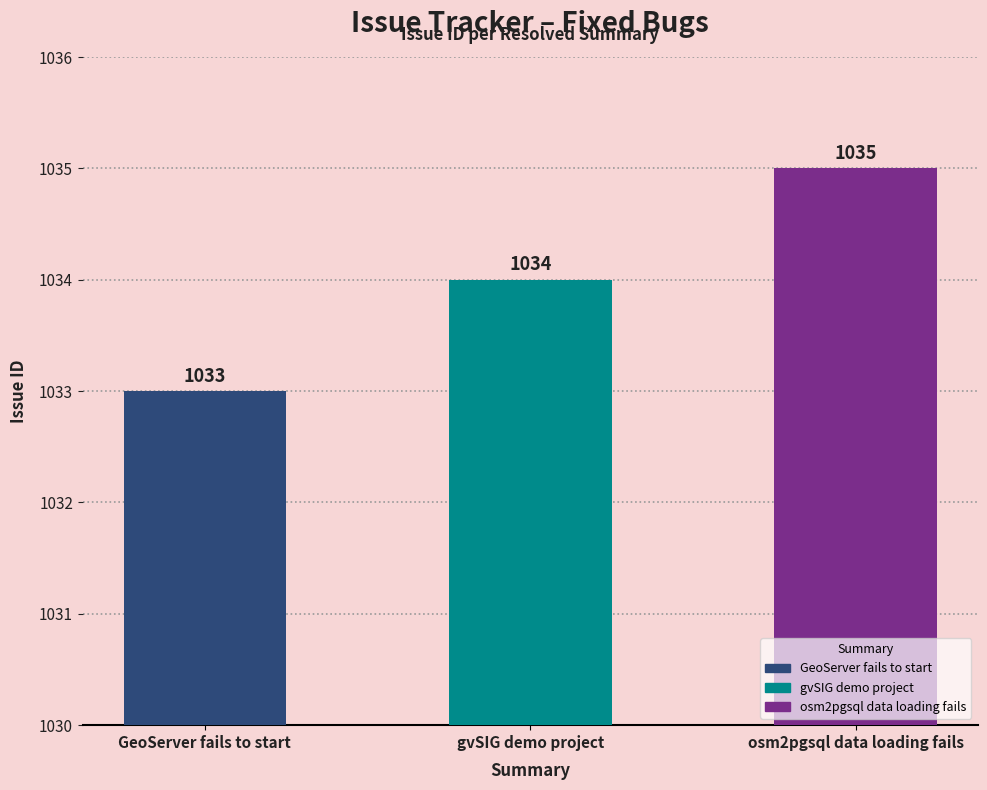

What is the minimum value shown in the chart?

1033